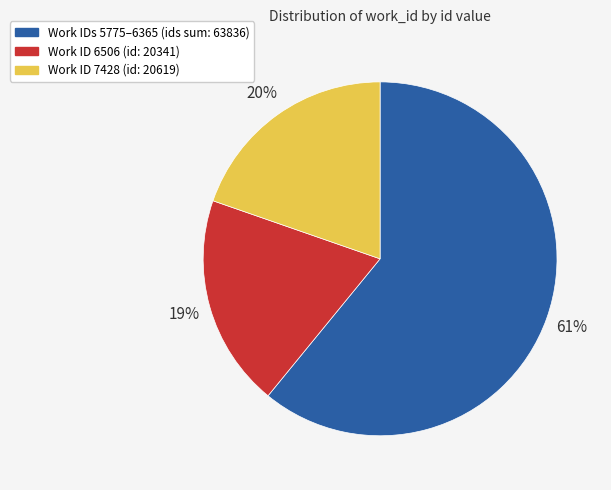

How many slices are in this pie chart?

3